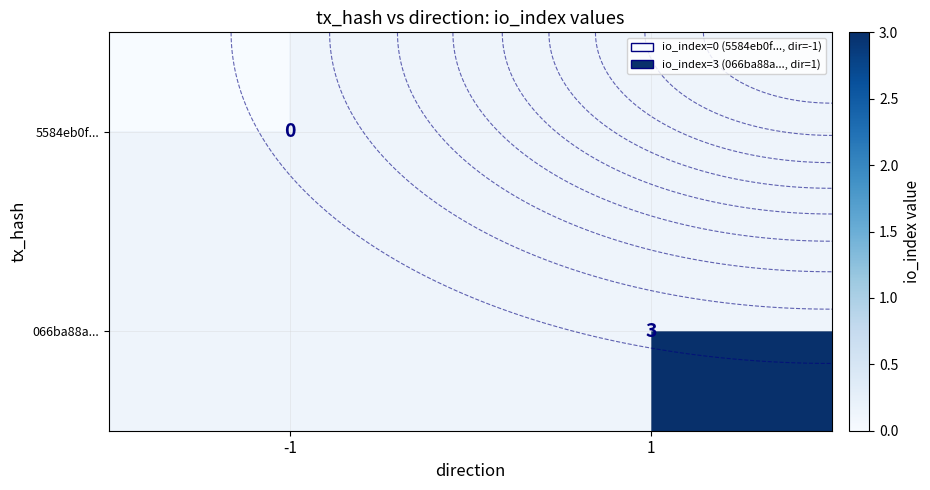

Is the value of row_1 at -1 greater than the value of row_0 at -1?

No